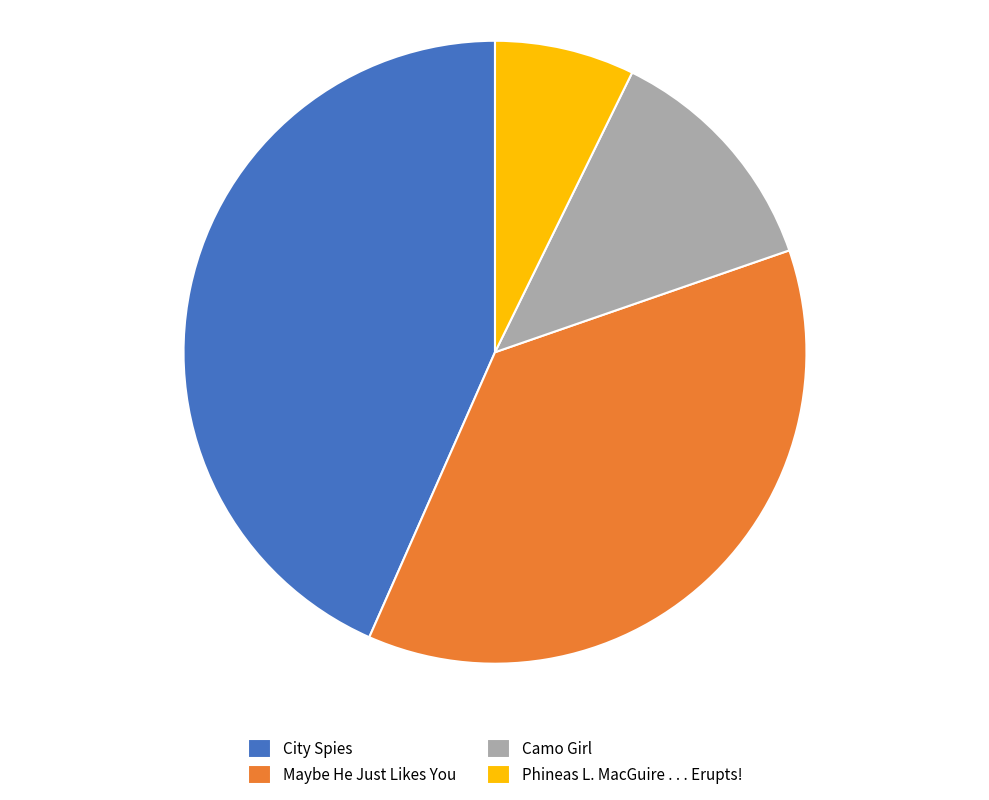

Which has a higher value, Camo Girl or Maybe He Just Likes You?

Maybe He Just Likes You